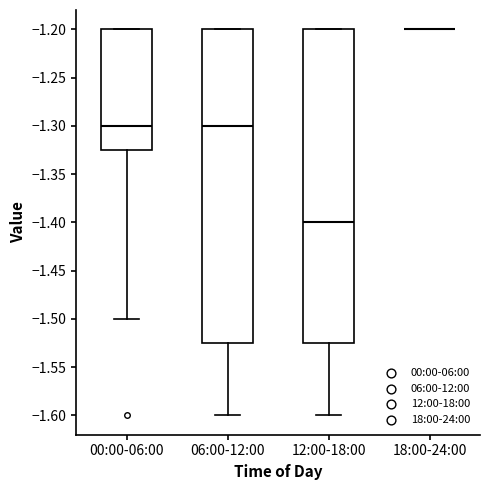

Reading left to right, read every box against the y-axis: the position of its median line, the range the box covers, and the ends of its whiskers. The values are not printed on the chart, so give them approximately, as read against the axis.

00:00-06:00: median -1.300, box -1.325 to -1.200, whiskers -1.500 to -1.200
06:00-12:00: median -1.300, box -1.525 to -1.200, whiskers -1.600 to -1.200
12:00-18:00: median -1.400, box -1.525 to -1.200, whiskers -1.600 to -1.200
18:00-24:00: box collapsed to a line at -1.200, whiskers -1.200 to -1.200